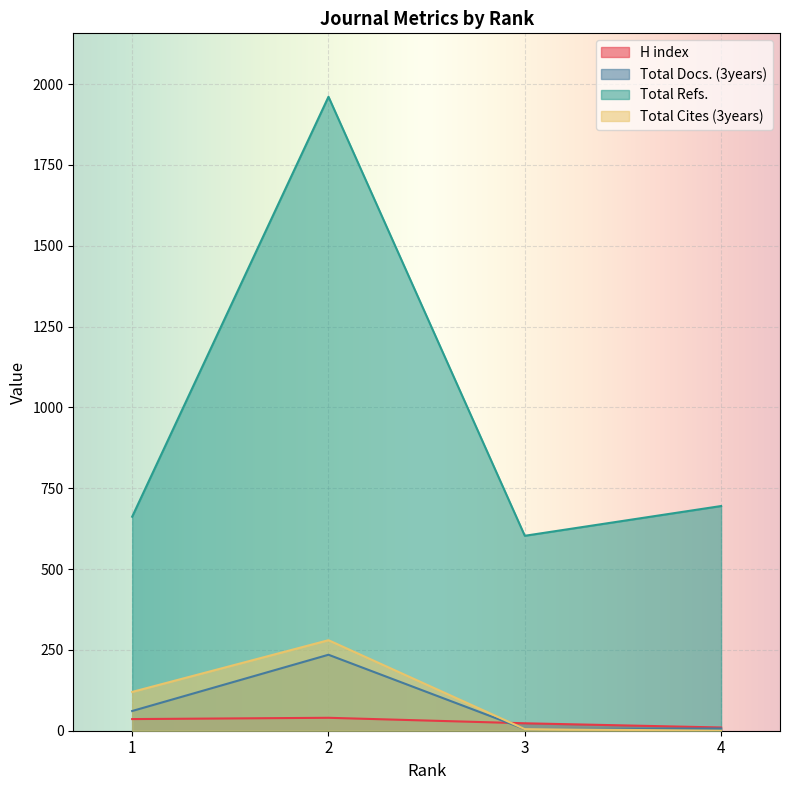

True or false: H index has more than 1 points higher than both neighbors.

False